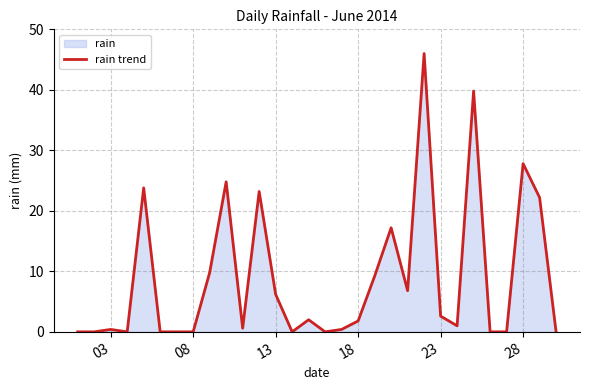

What is the greatest value displayed?

46.0